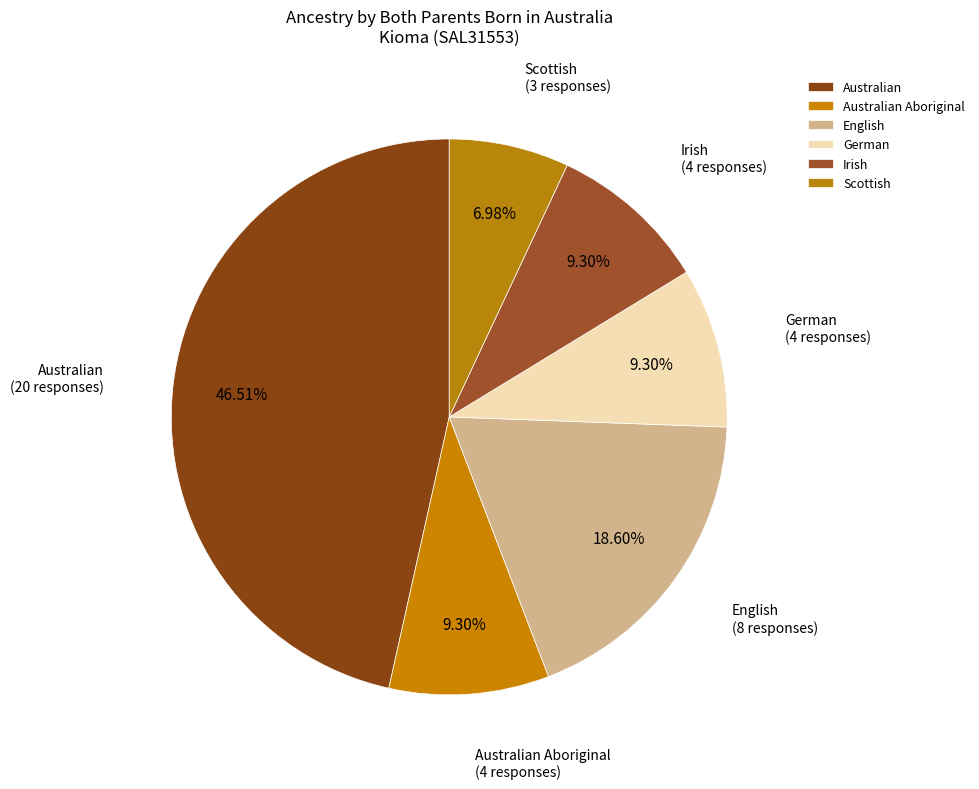

Combined, what portion of the pie is Scottish and Australian?

53.5%